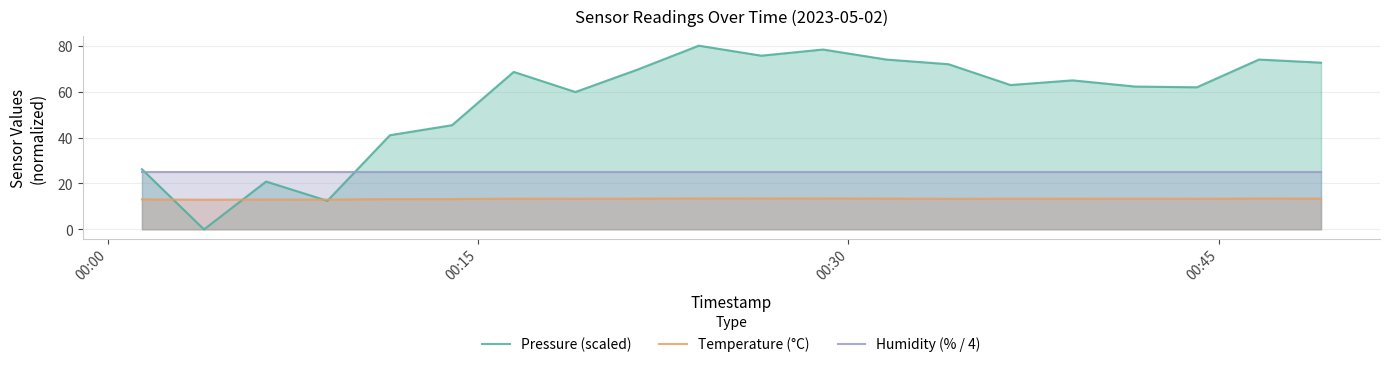

True or false: Humidity (% / 4) and Temperature (°C) intersect in this chart.

False